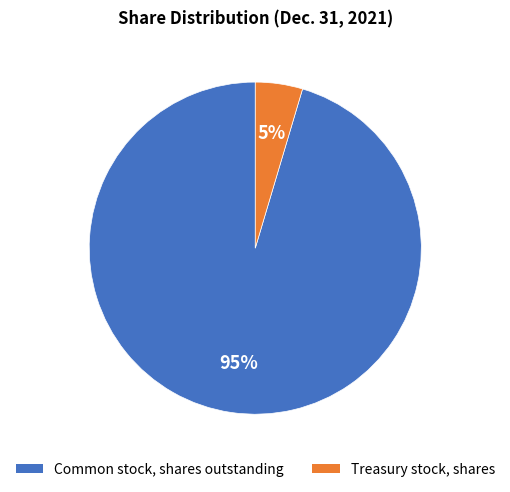

Do Treasury stock, shares and Common stock, shares outstanding together represent more than half of the pie?

Yes